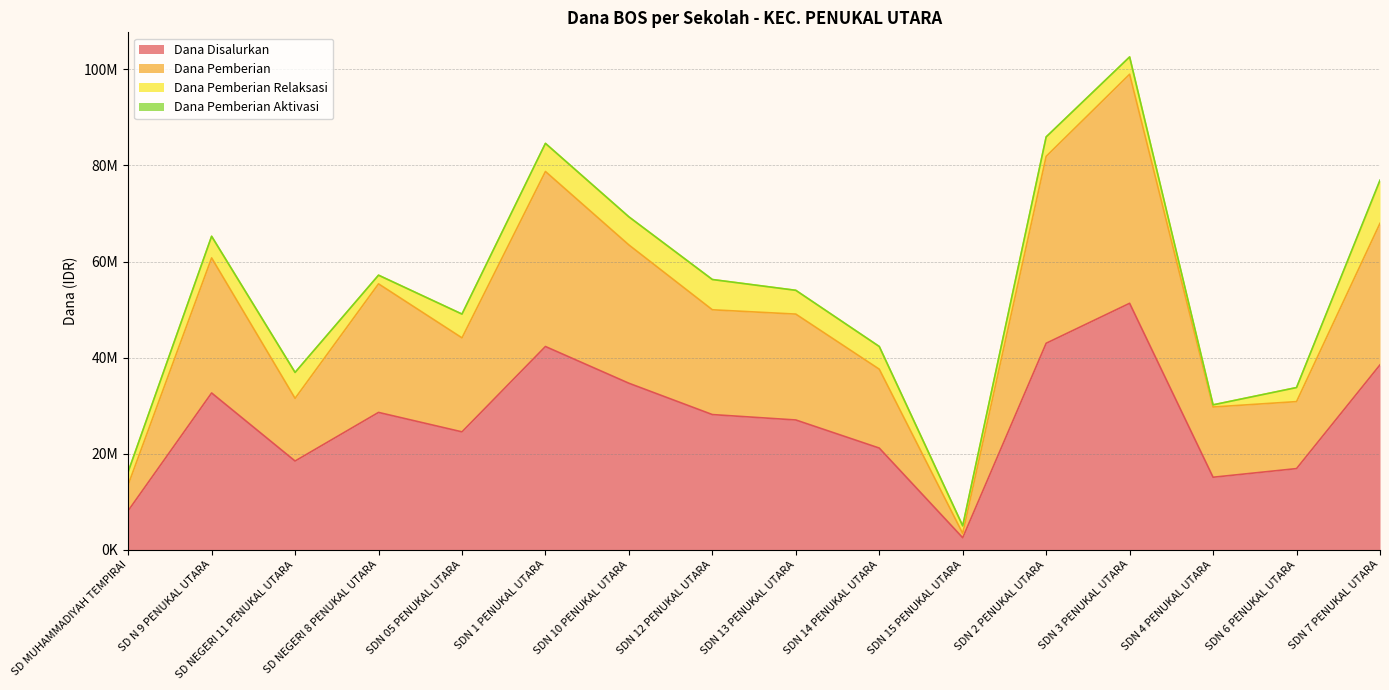

True or false: Dana Disalurkan and Dana Pemberian cross at least once.

False